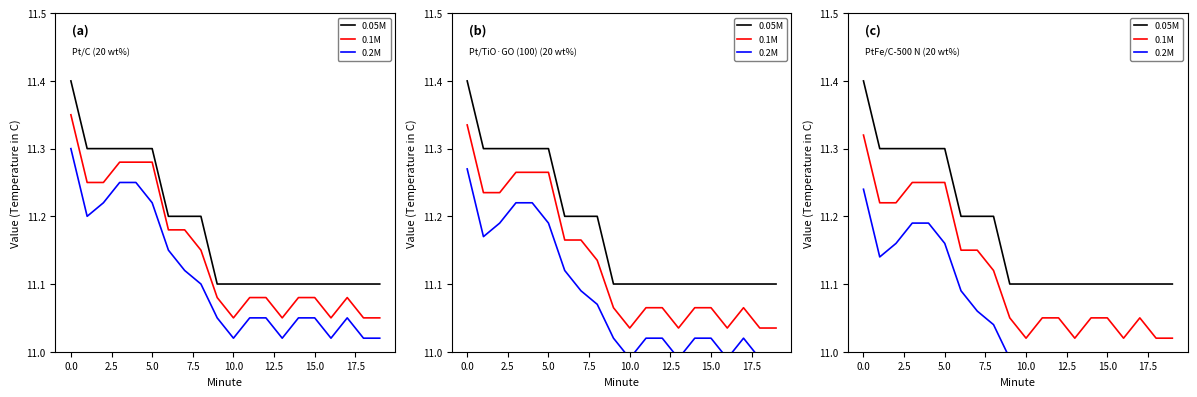

What is the sum of the 0.2M values at 17.5 and 19?

22.0